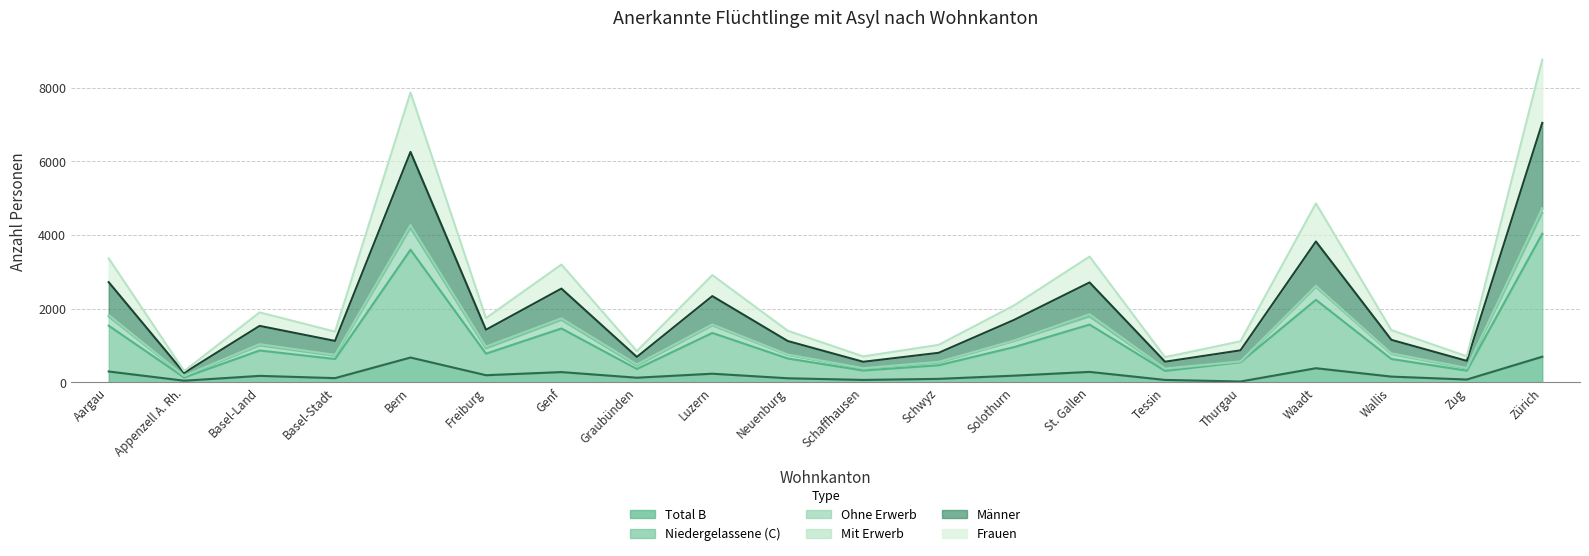

What is the spread (max minus min) of values at Schaffhausen?

638